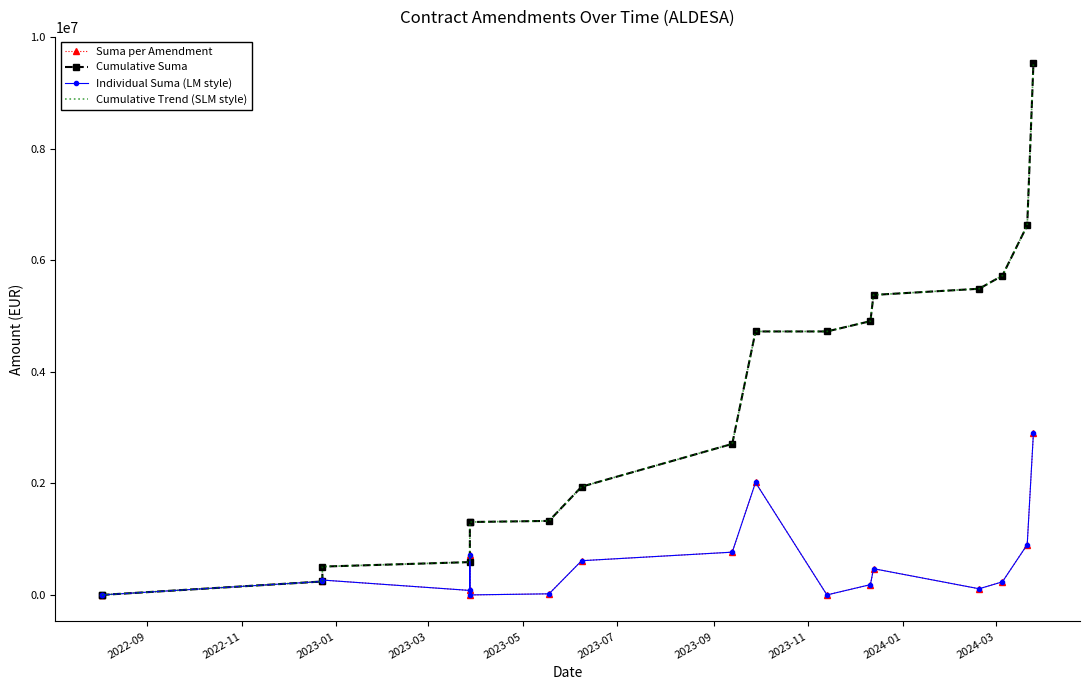

How many positive values does the Individual Suma (LM style) series have?

14